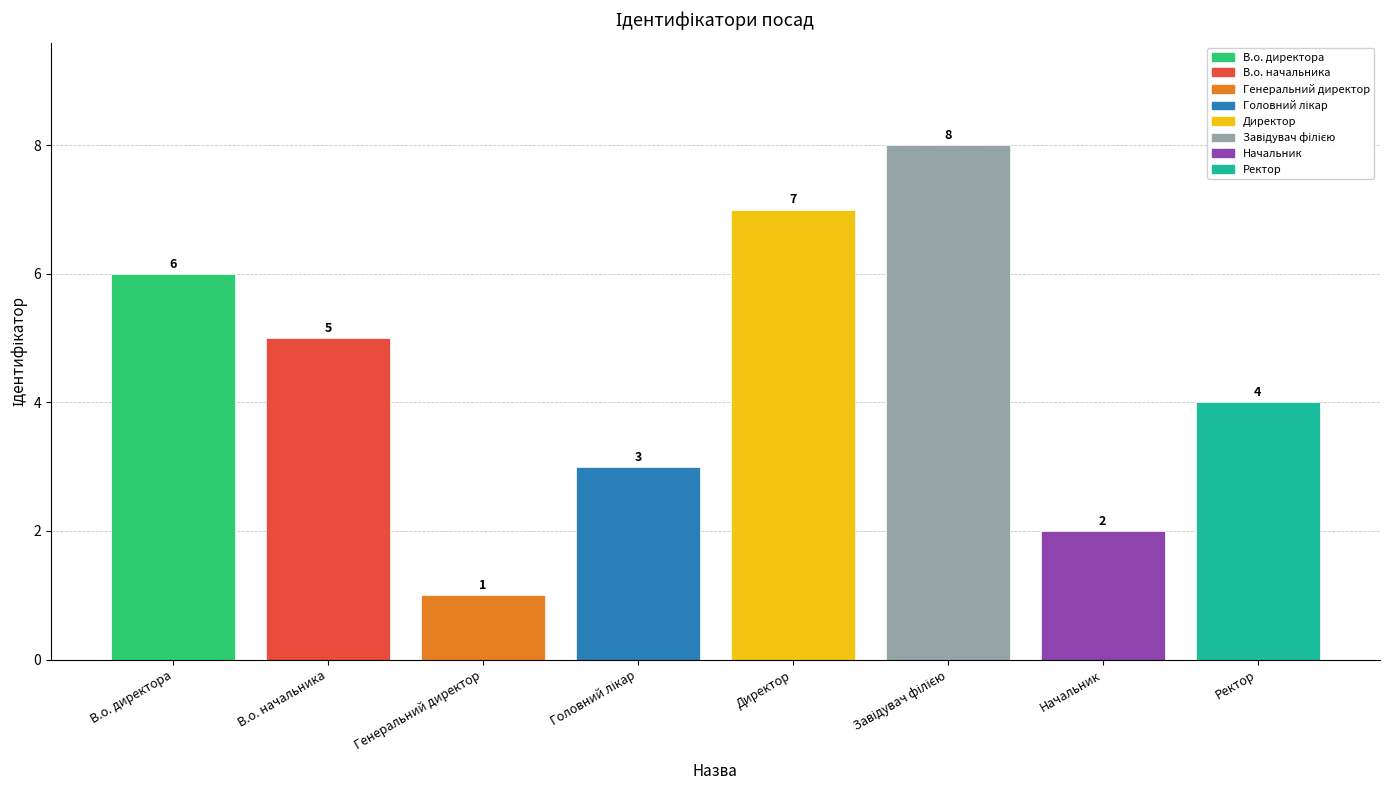

What is the sum of all values?

36